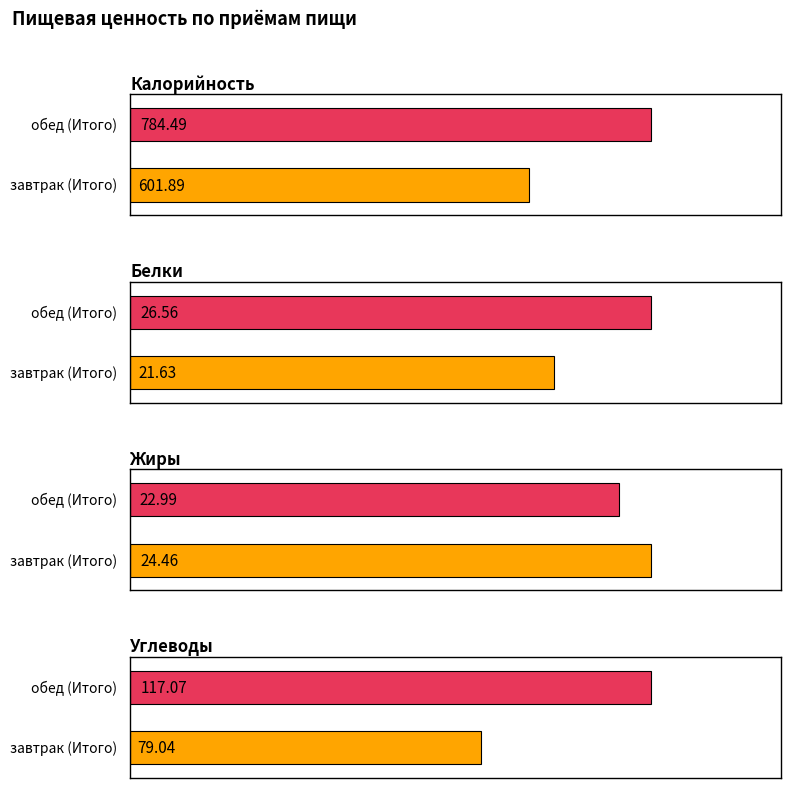

What are all the series names shown in the legend?

Калорийность, Белки, Жиры, Углеводы